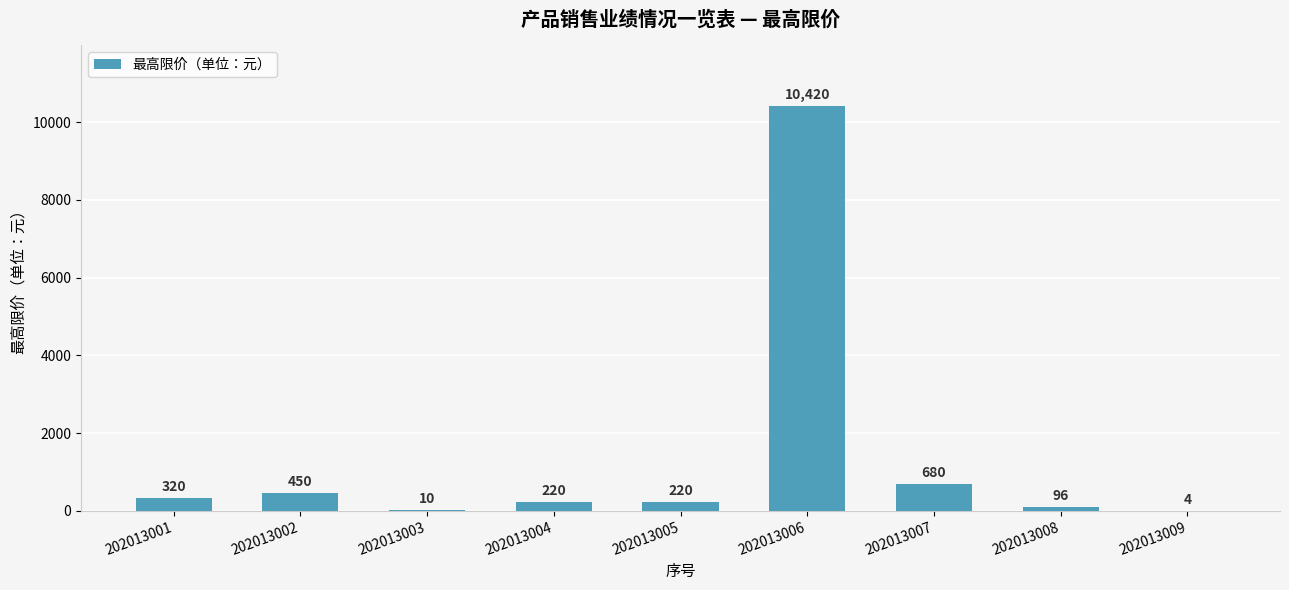

Is it true that the value at 202013001 is 320?

True